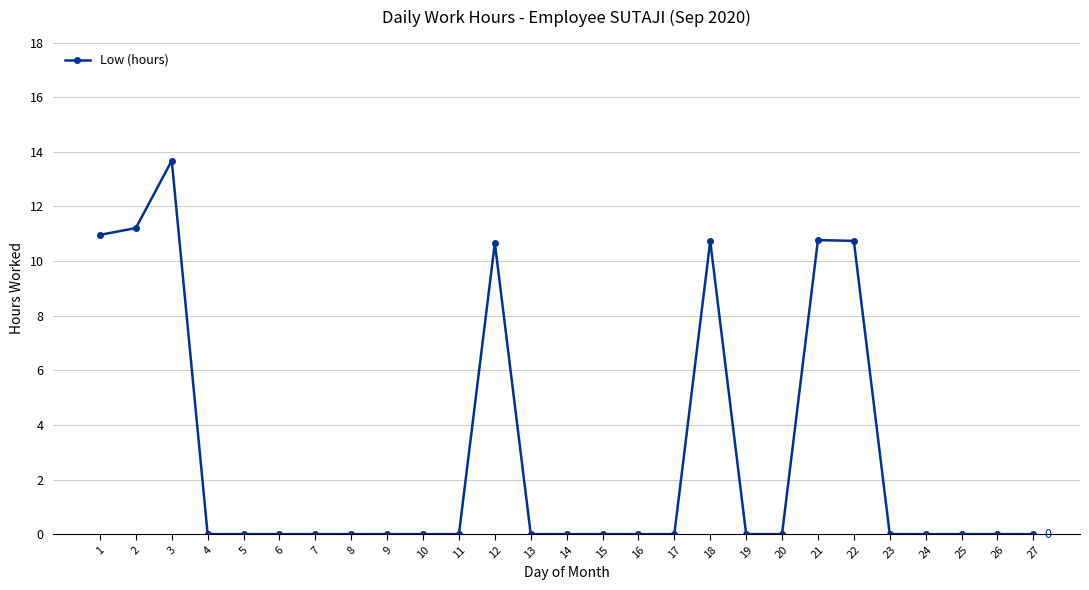

Which has a higher value, 12 or 14?

12